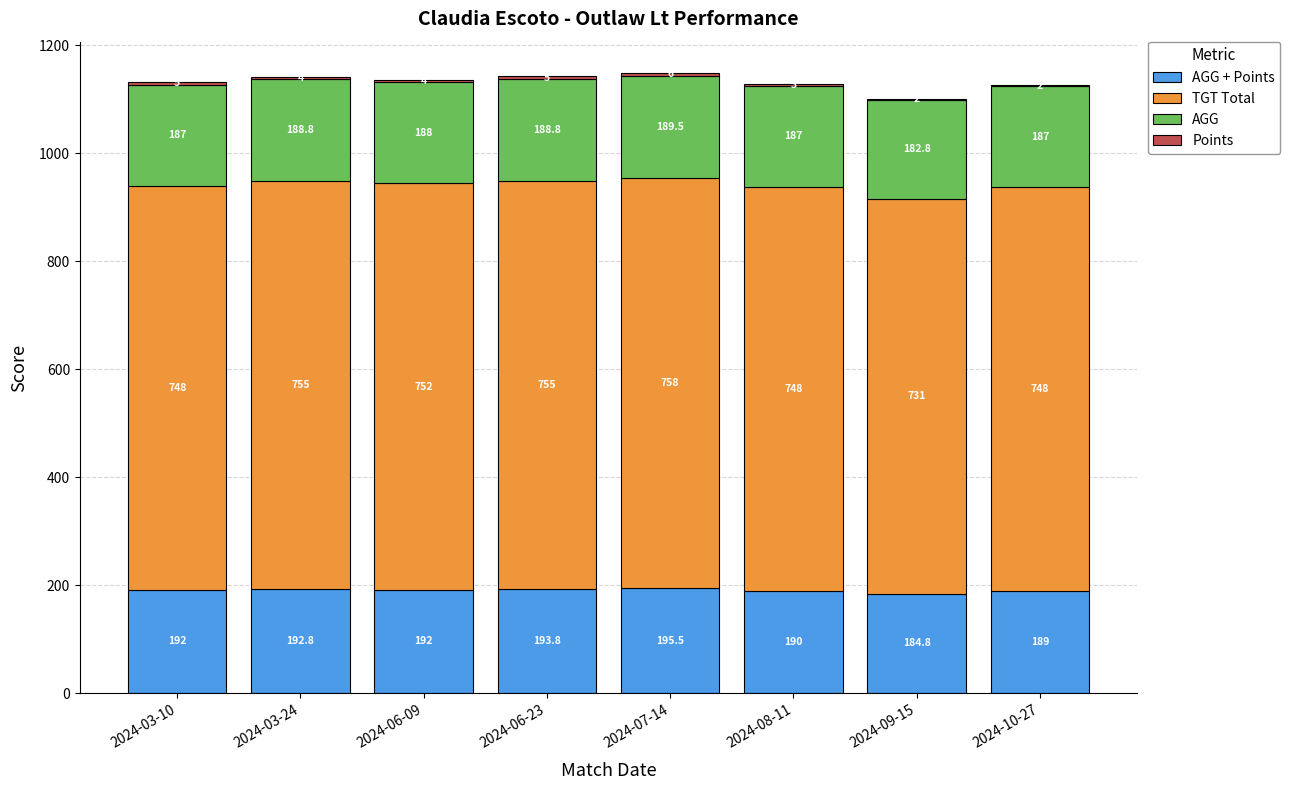

At which category is the sum across all series the highest?

2024-07-14